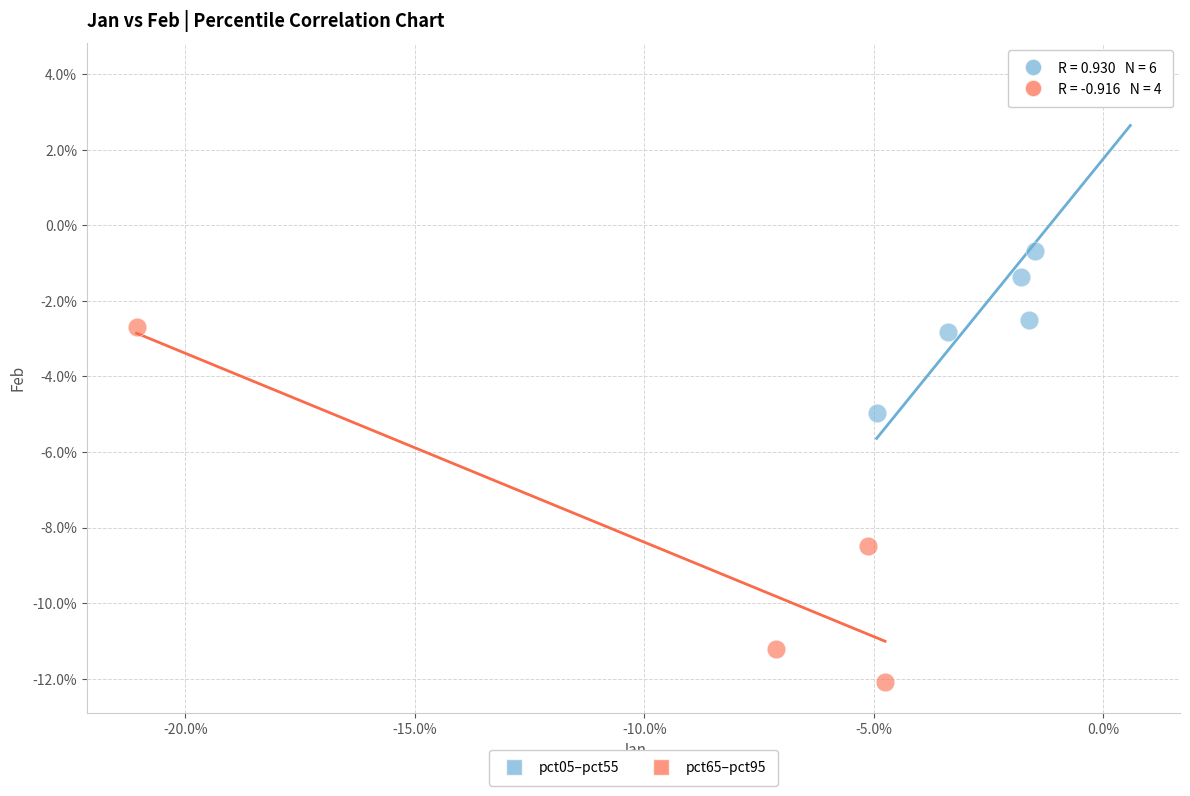

What are all the series names shown in the legend?

pct05–pct55, pct65–pct95